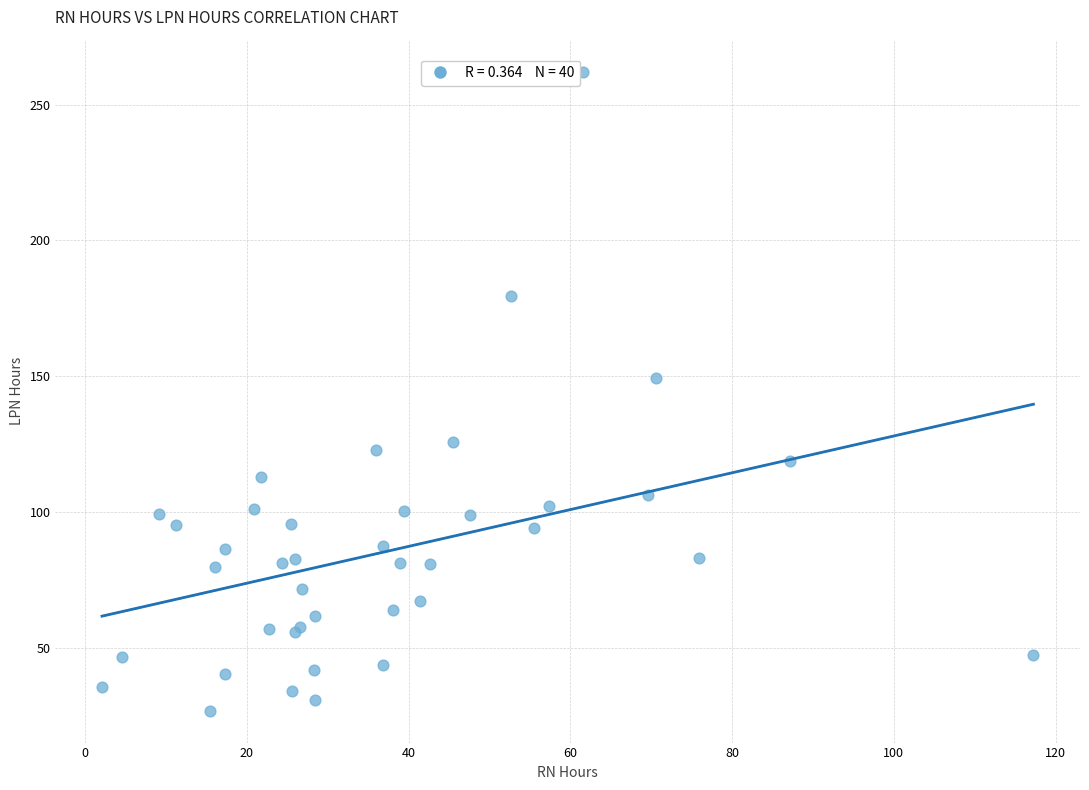

What Y value in the scatter plot is closest to 144?

149.2